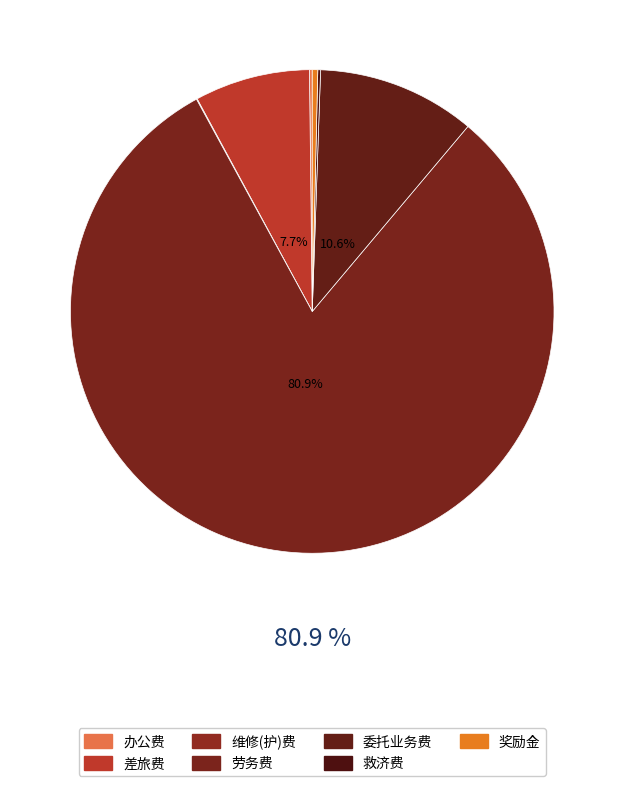

To the nearest percent, what is the average slice percentage?

14%